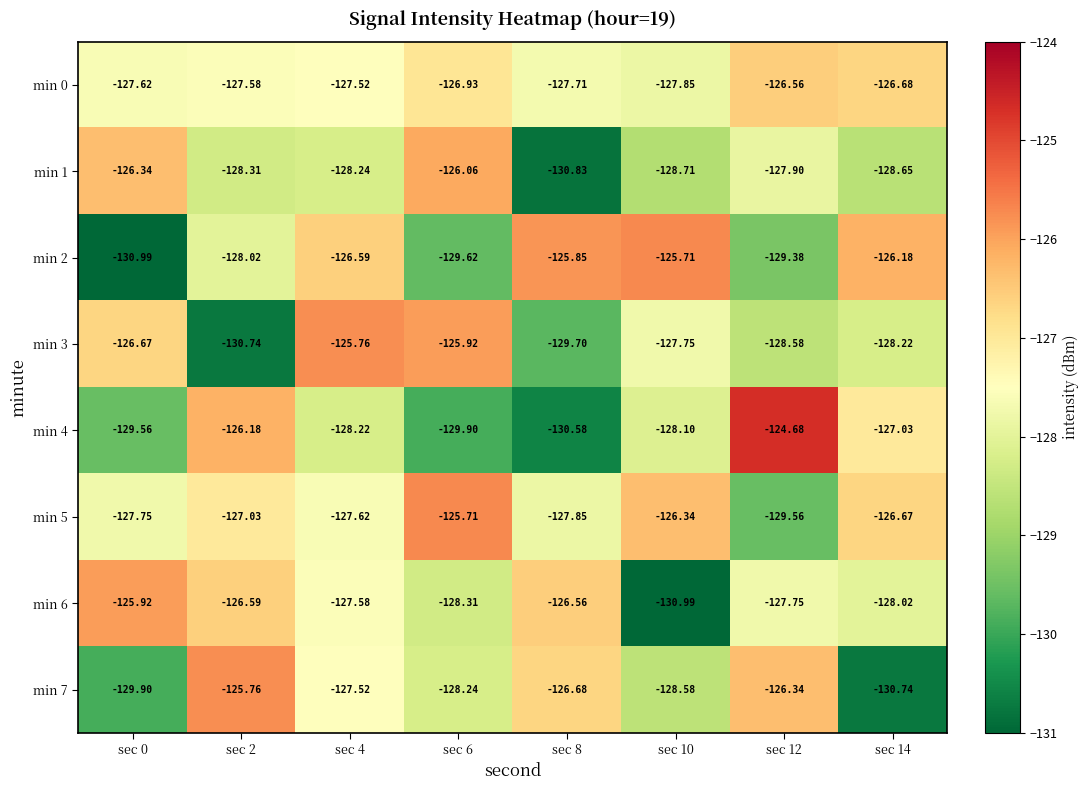

Reading left to right, extract all data points from this chart.

min 0: sec 0=-127.6	sec 2=-127.6	sec 4=-127.5	sec 6=-126.9	sec 8=-127.7	sec 10=-127.8	sec 12=-126.6	sec 14=-126.7
min 1: sec 0=-126.3	sec 2=-128.3	sec 4=-128.2	sec 6=-126.1	sec 8=-130.8	sec 10=-128.7	sec 12=-127.9	sec 14=-128.7
min 2: sec 0=-131.0	sec 2=-128.0	sec 4=-126.6	sec 6=-129.6	sec 8=-125.8	sec 10=-125.7	sec 12=-129.4	sec 14=-126.2
min 3: sec 0=-126.7	sec 2=-130.7	sec 4=-125.8	sec 6=-125.9	sec 8=-129.7	sec 10=-127.8	sec 12=-128.6	sec 14=-128.2
min 4: sec 0=-129.6	sec 2=-126.2	sec 4=-128.2	sec 6=-129.9	sec 8=-130.6	sec 10=-128.1	sec 12=-124.7	sec 14=-127.0
min 5: sec 0=-127.8	sec 2=-127.0	sec 4=-127.6	sec 6=-125.7	sec 8=-127.8	sec 10=-126.3	sec 12=-129.6	sec 14=-126.7
min 6: sec 0=-125.9	sec 2=-126.6	sec 4=-127.6	sec 6=-128.3	sec 8=-126.6	sec 10=-131.0	sec 12=-127.8	sec 14=-128.0
min 7: sec 0=-129.9	sec 2=-125.8	sec 4=-127.5	sec 6=-128.2	sec 8=-126.7	sec 10=-128.6	sec 12=-126.3	sec 14=-130.7